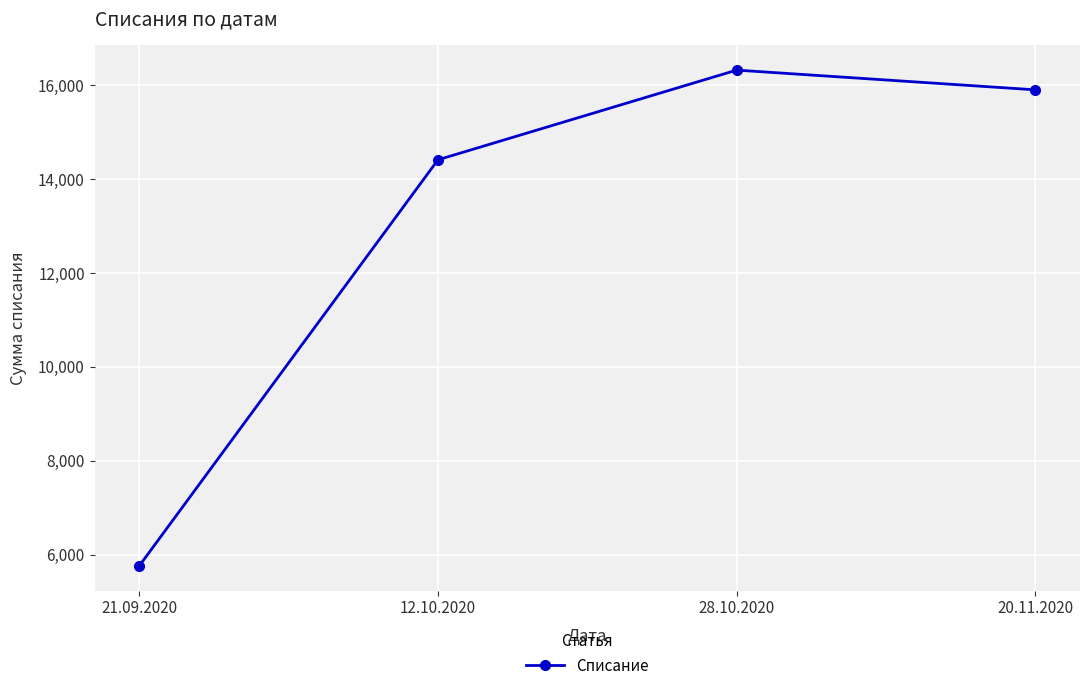

What is the minimum value shown in the chart?

5764